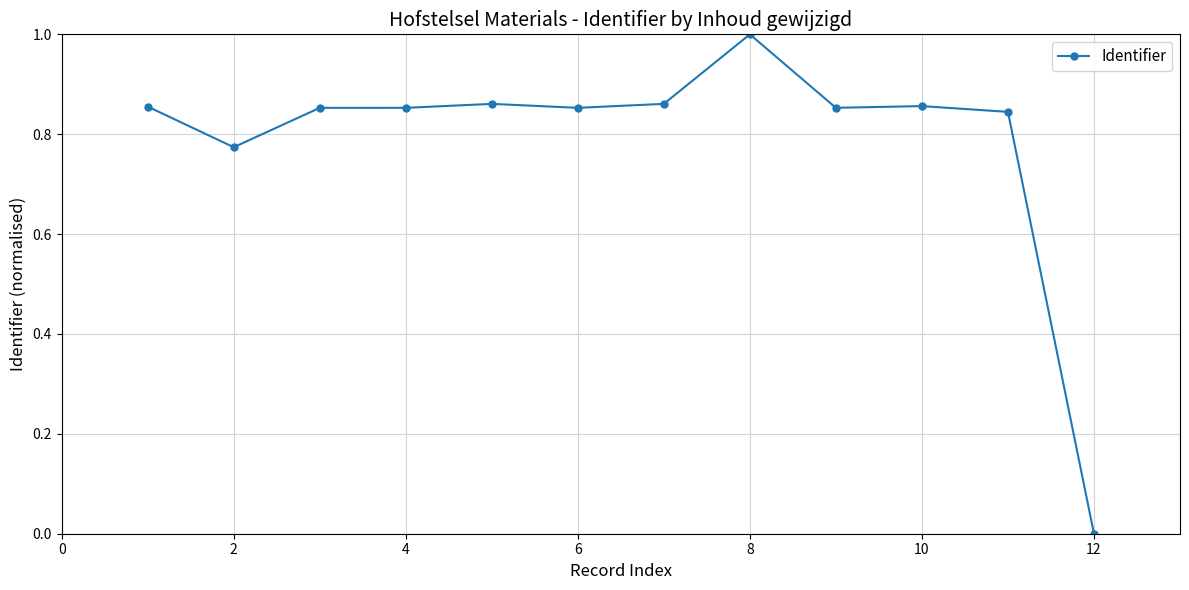

How many lines are shown in the chart?

1